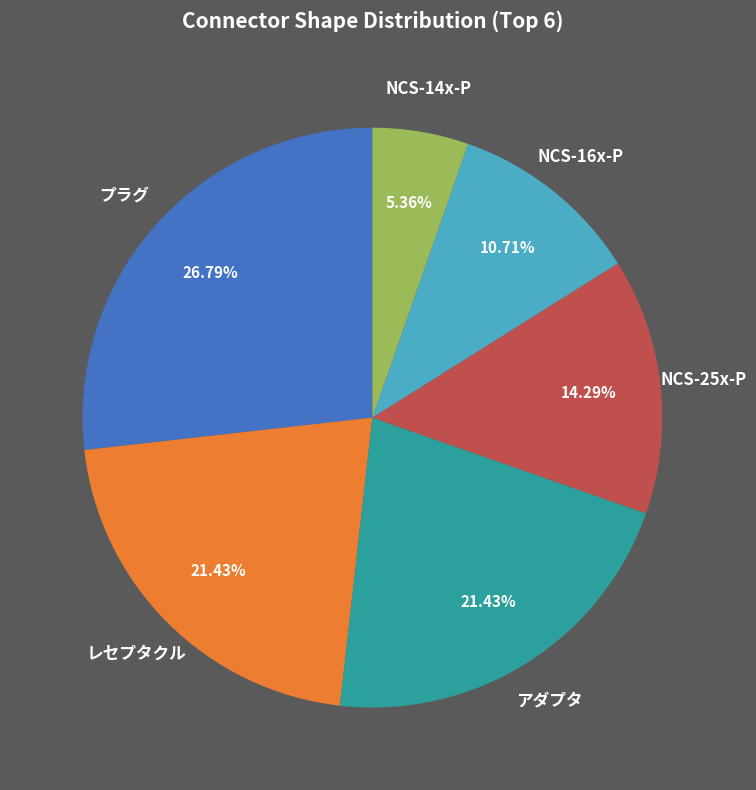

What is the ratio of the value at NCS-16x-P to the value at レセプタクル?

0.5